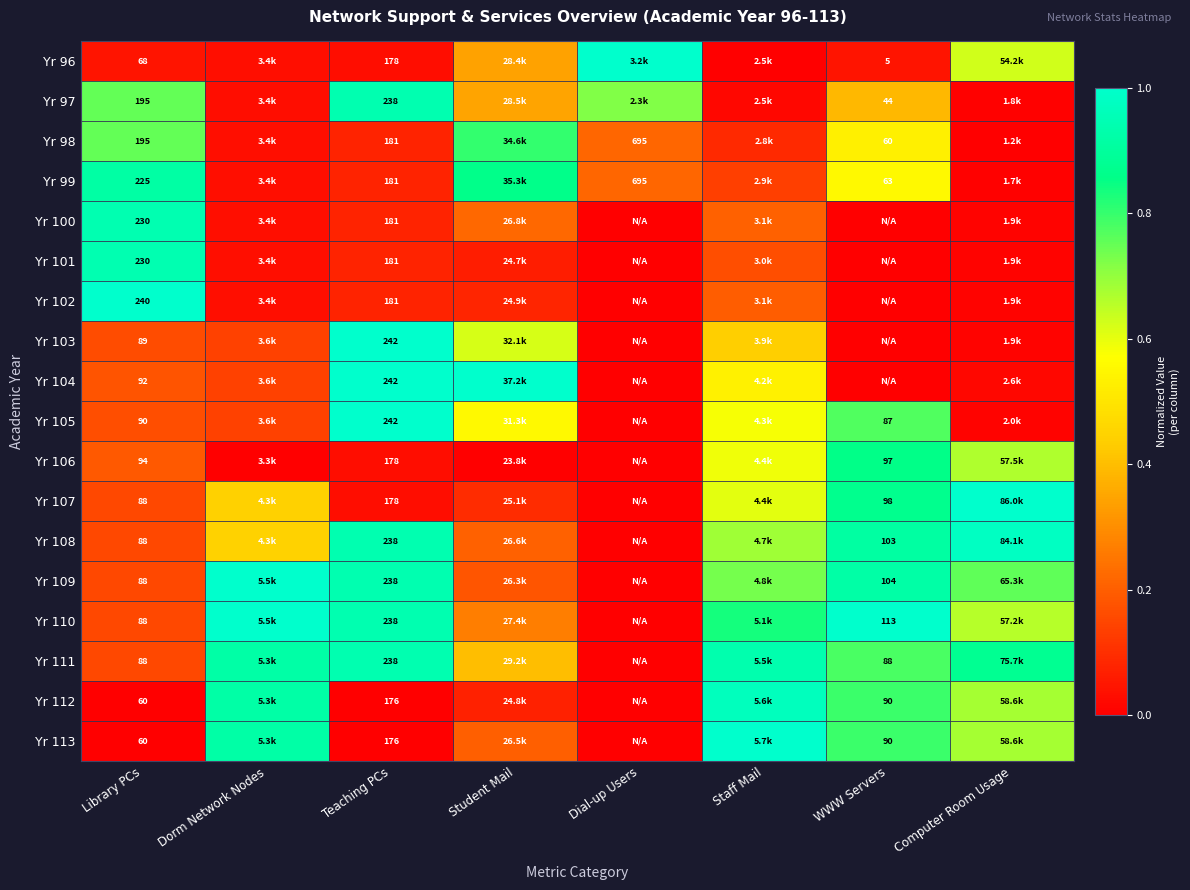

How many categories are shown in the chart?

8